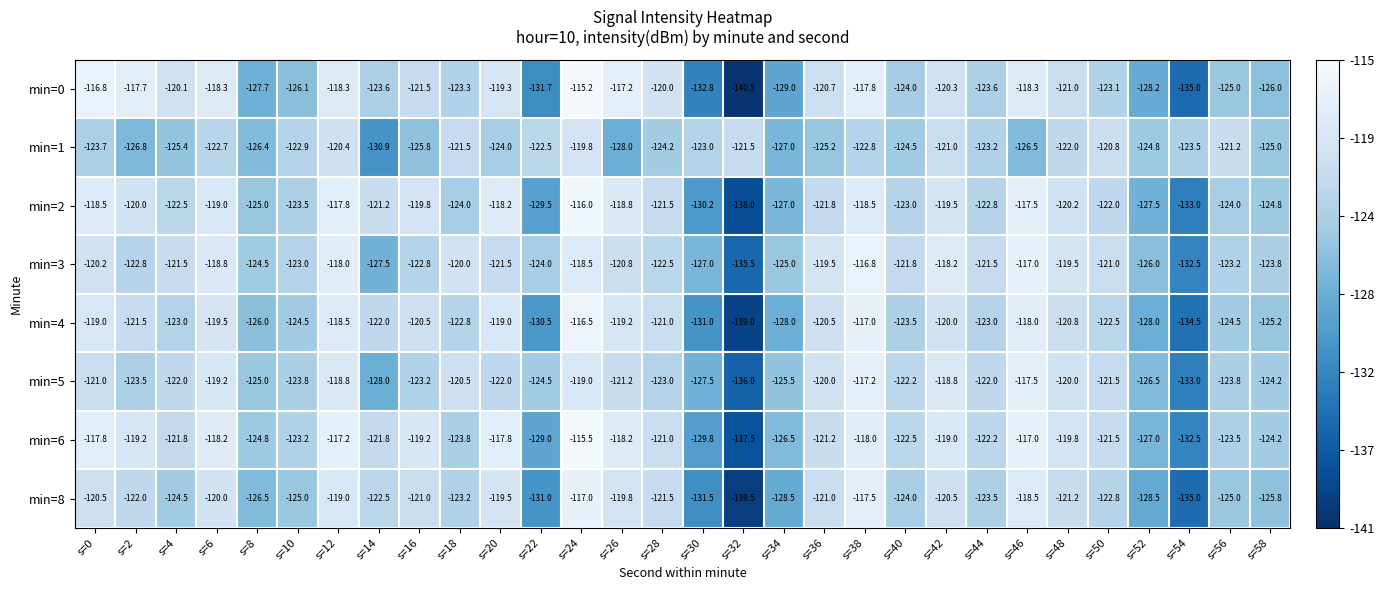

What is the highest value of the min=3 series?

-116.8